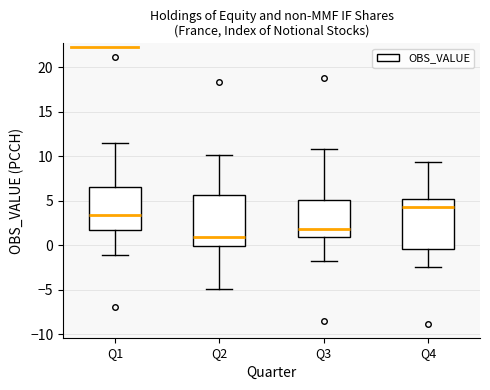

Where does the upper whisker of the box for Q1 end on the y-axis? The values are not printed on the chart, so give them approximately, as read against the axis.

11.5